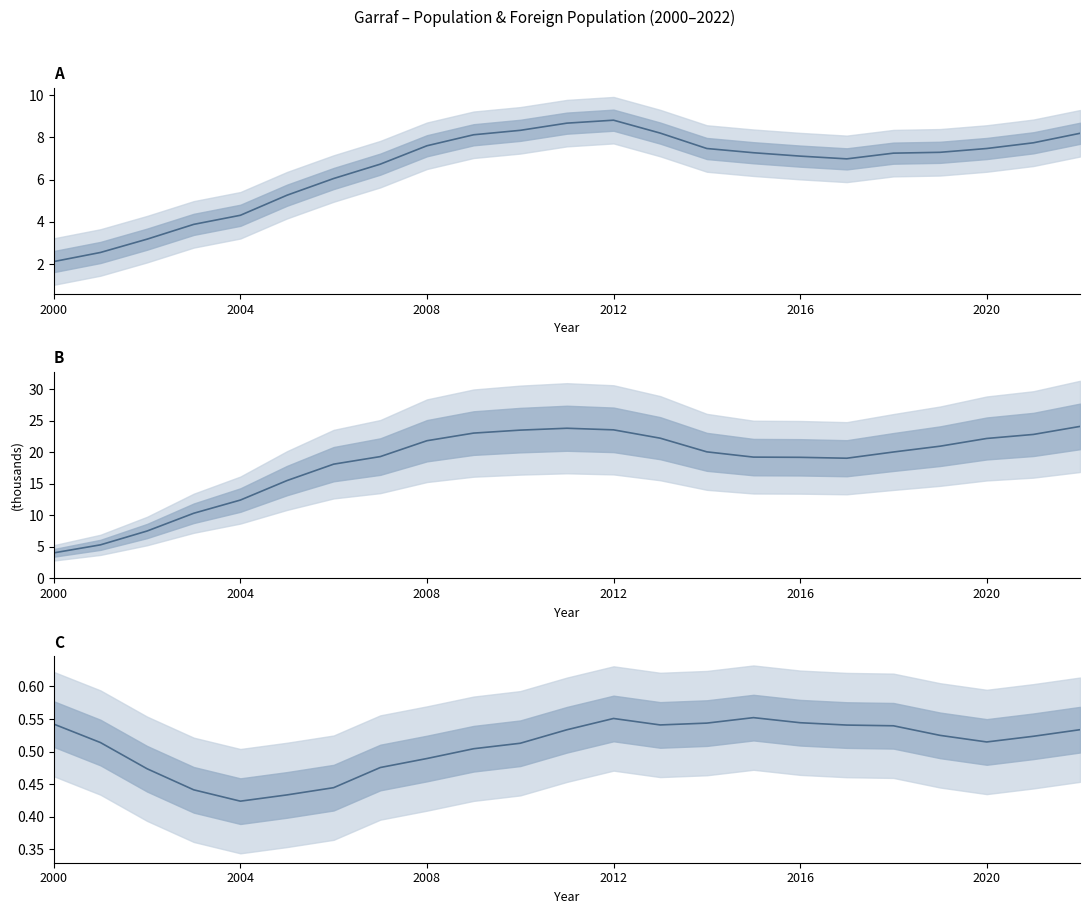

At how many categories does at least one series exceed 5?

22